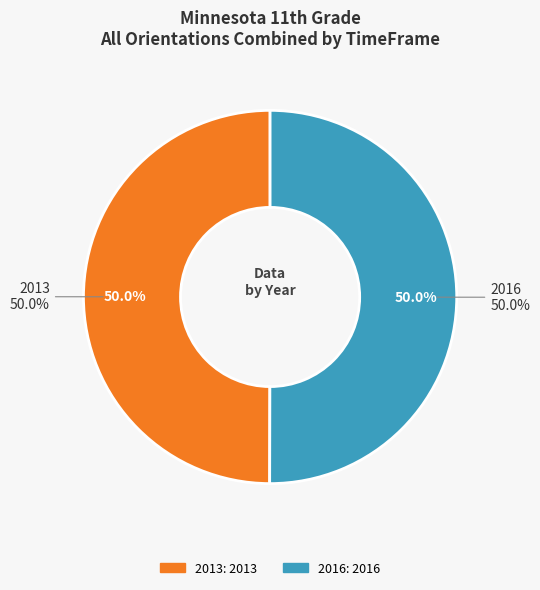

How many segments does this pie chart have?

2